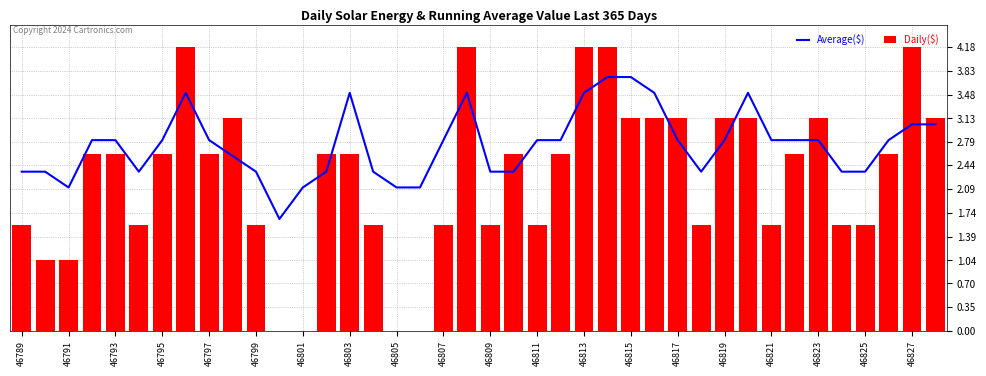

What is the difference between the second highest and minimum values in the Daily($) series?

4.2